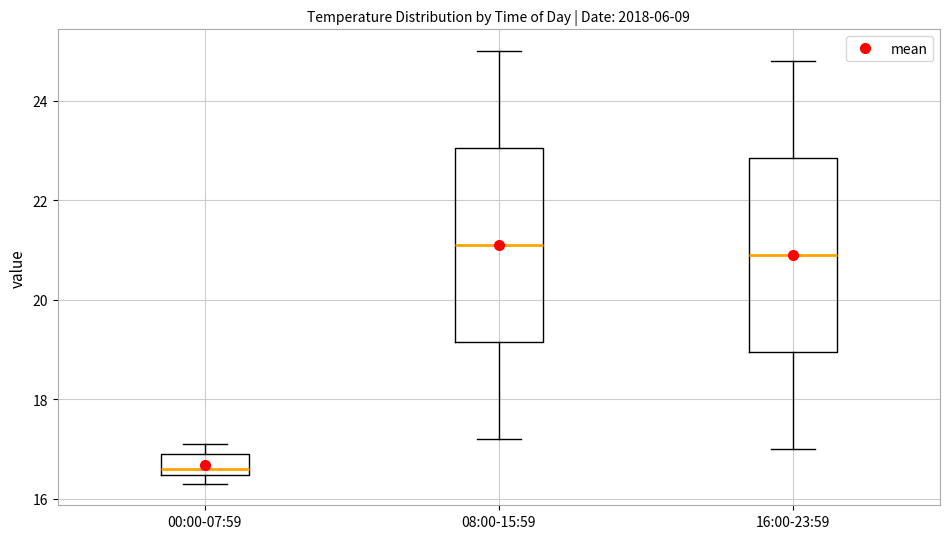

Reading left to right, transcribe this box plot: for each box, give where its median line is, the range the box spans, and where its two whiskers end, as read against the y-axis. The values are not printed on the chart, so give them approximately, as read against the axis.

00:00-07:59: median 16.6, box 16.4 to 17.0, whiskers 16.4 (just below the box's lower edge) to 17.2
08:00-15:59: median 21.2, box 19.2 to 23.0, whiskers 17.2 to 25.0
16:00-23:59: median 21.0, box 19.0 to 22.8, whiskers 17.0 to 24.8